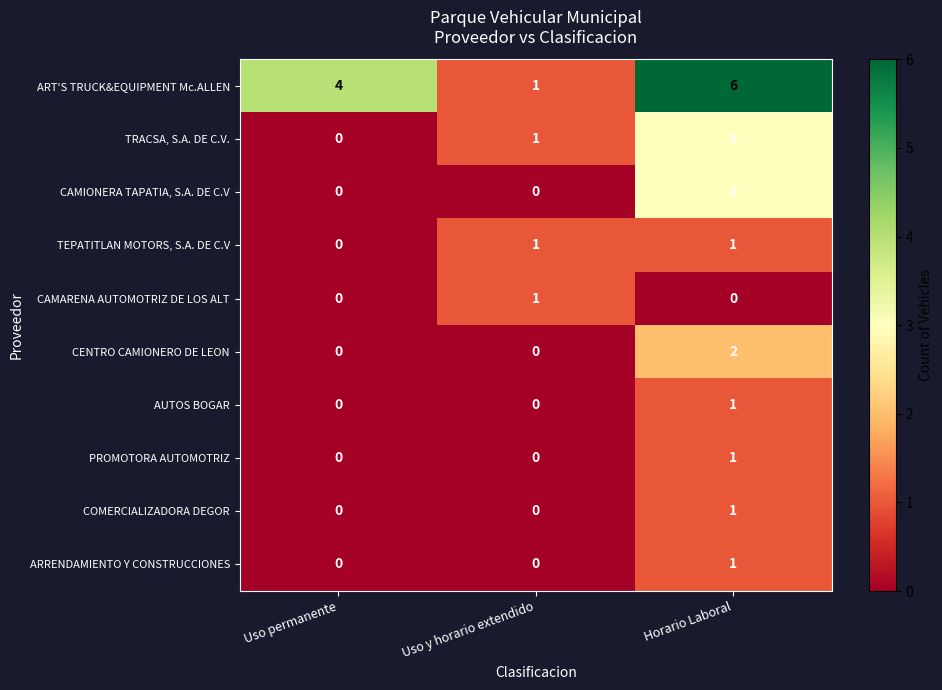

Between Uso permanente and Uso y horario extendido, which series saw the biggest shift?

ART'S TRUCK&EQUIPMENT Mc.ALLEN